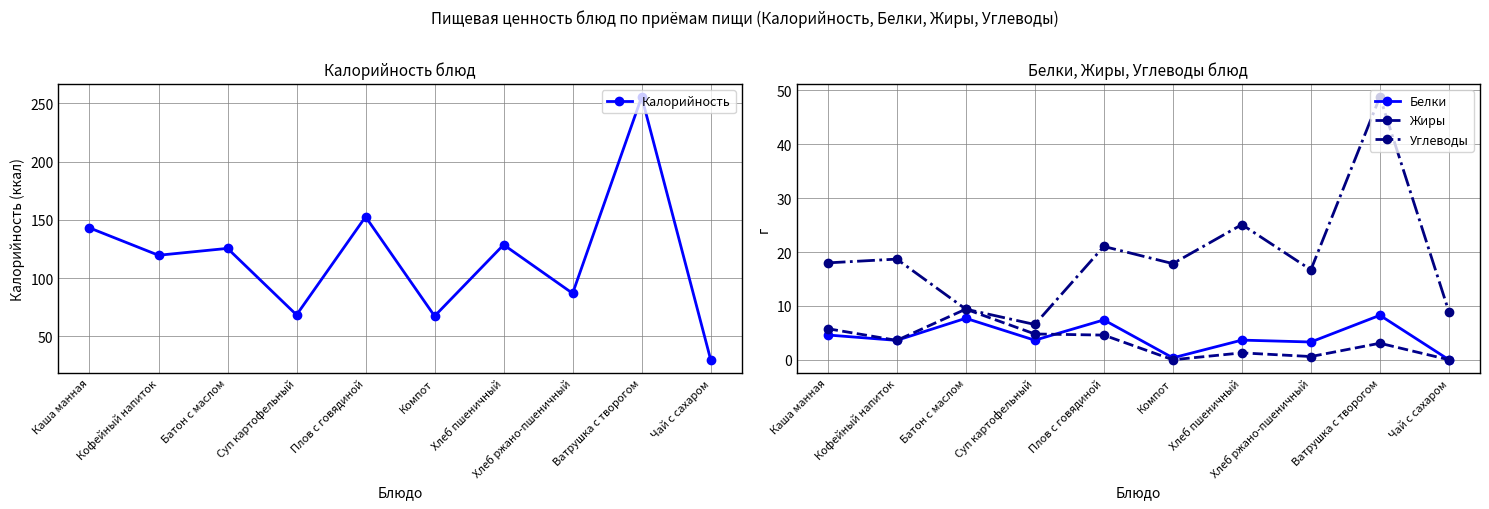

Is it true that Калорийность equals 19.7 at Чай с сахаром?

False